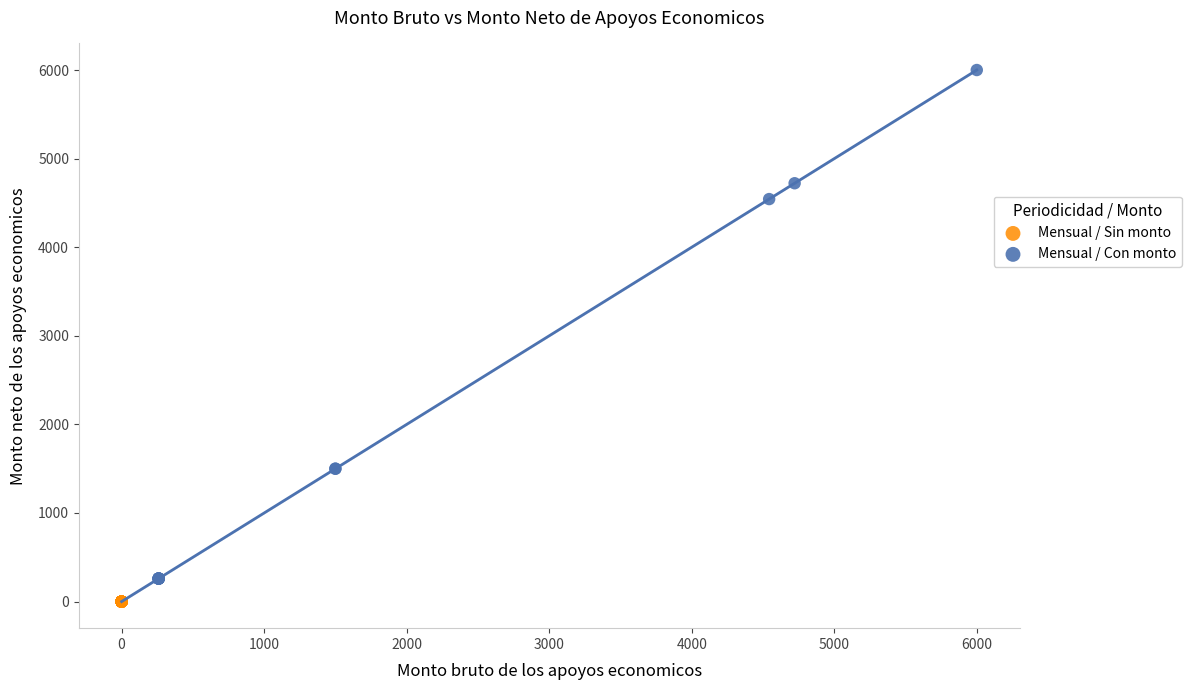

What are all the series names shown in the legend?

Mensual / Sin monto, Mensual / Con monto